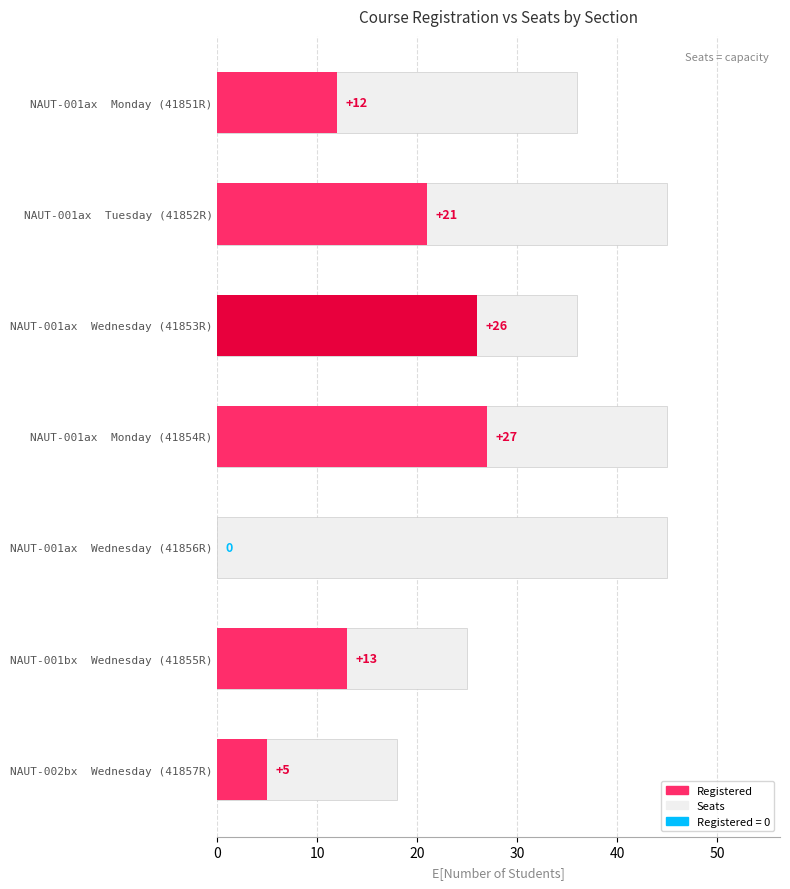

Does the chart contain stacked bars?

No